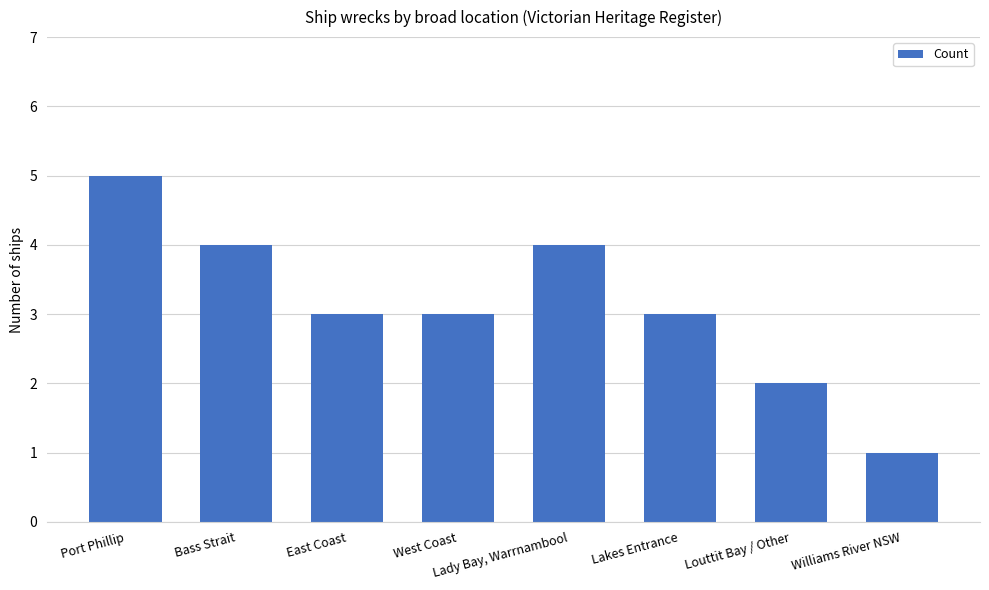

True or false: the data shows 2 at Williams River NSW.

False